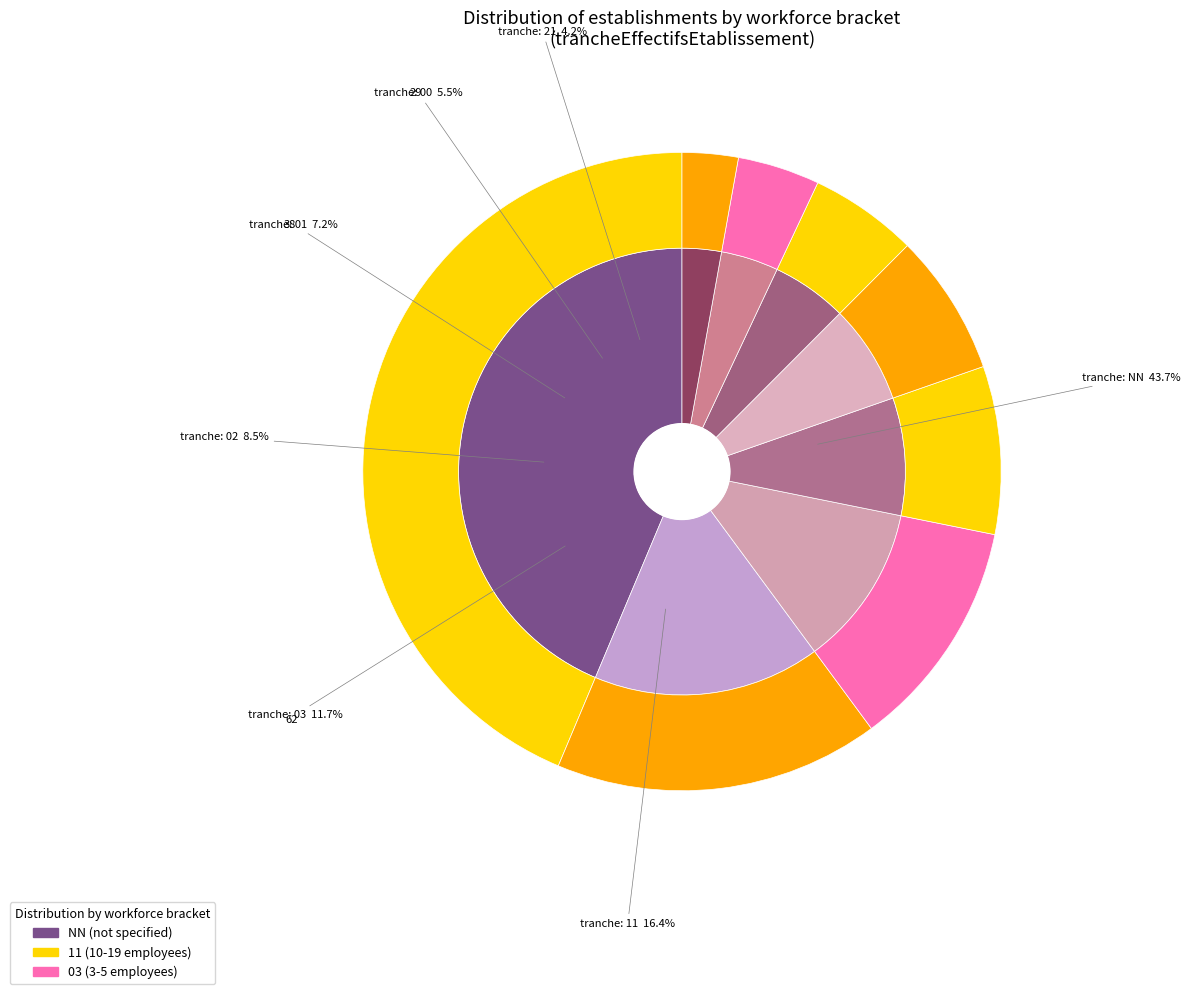

How many segments does this pie chart have?

8